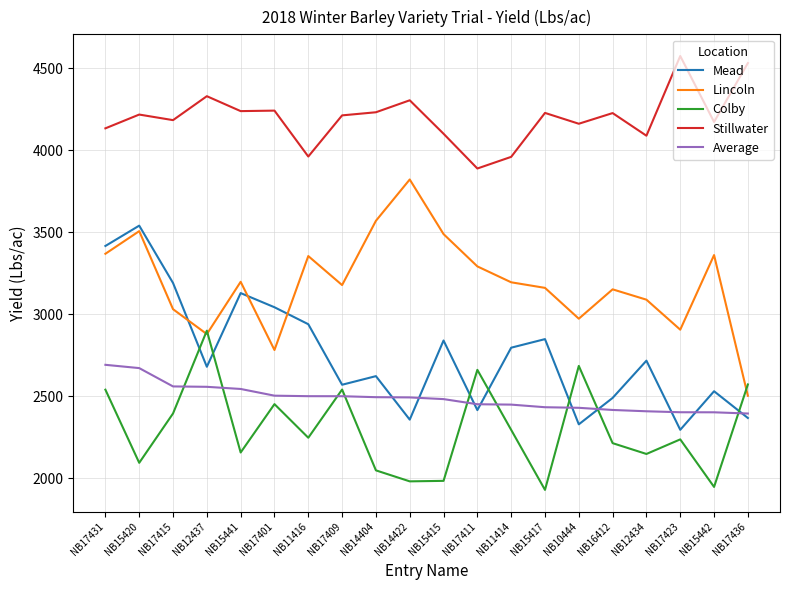

Is the value of Colby at NB14422 greater than the value of Lincoln at NB15441?

No